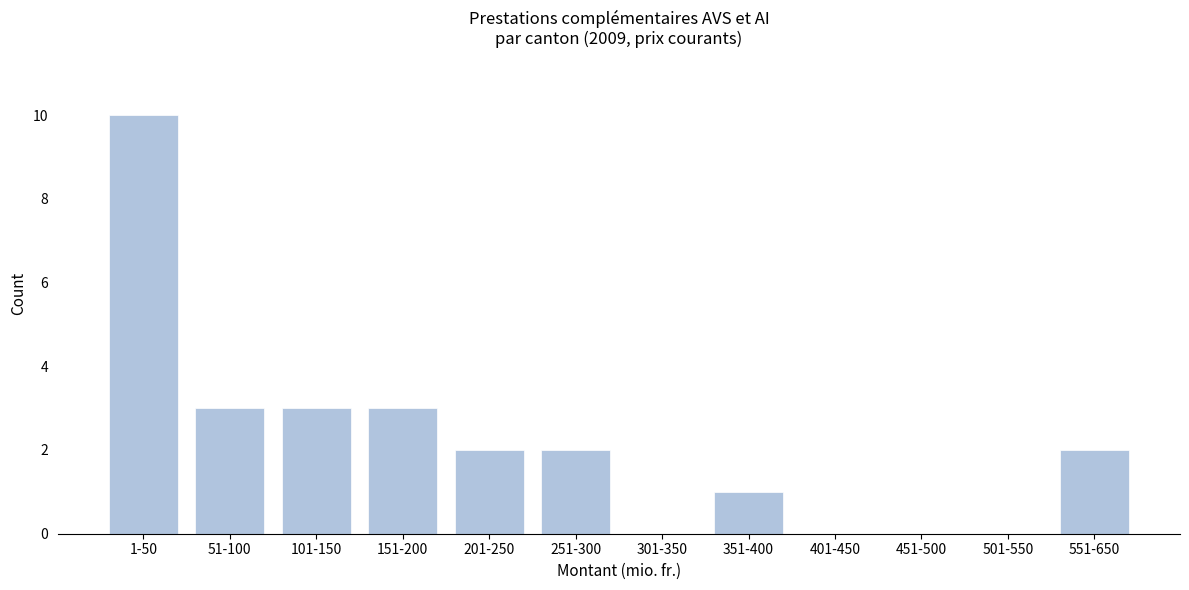

Reading right to left, extract all data points from this chart.

551-650=2	501-550=0	451-500=0	401-450=0	351-400=1	301-350=0	251-300=2	201-250=2	151-200=3	101-150=3	51-100=3	1-50=10